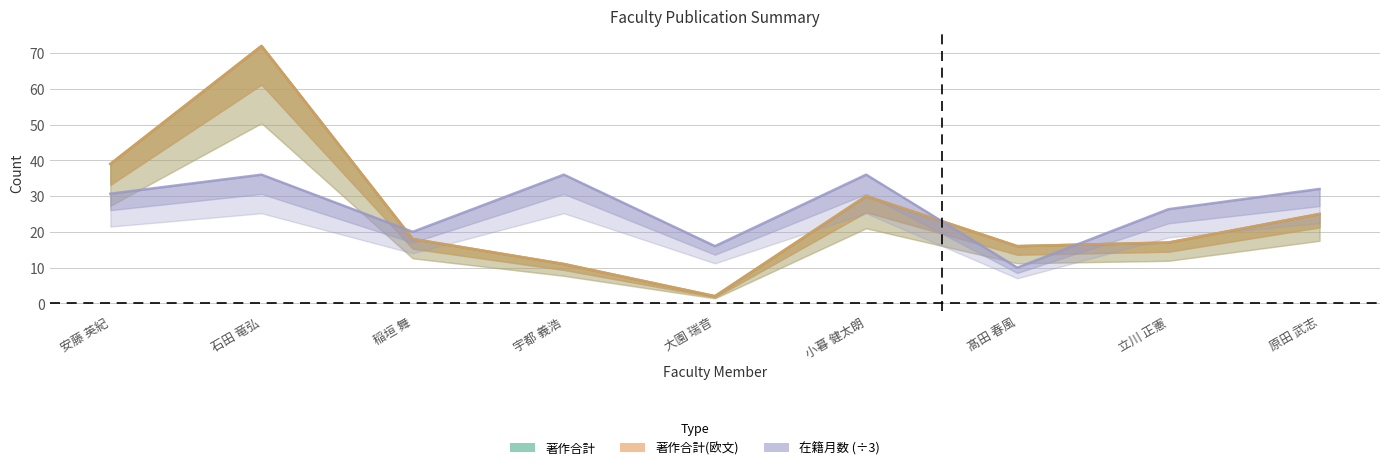

What is the difference between the maximum and minimum values in the 在籍月数 series?

26.0